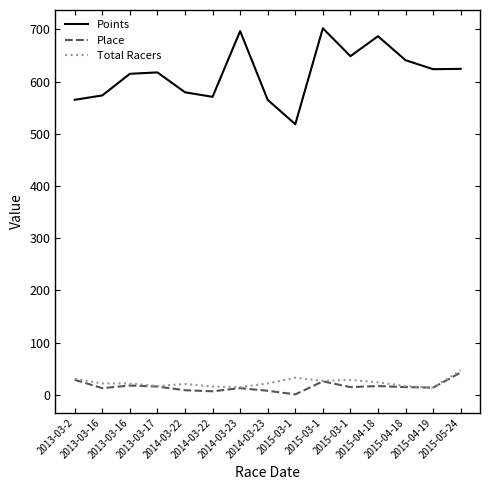

Reading left to right, extract all data points from this chart.

Points: 2013-03-2=565.0	2013-03-16=573.4	2013-03-16=614.8	2013-03-17=617.5	2014-03-22=579.4	2014-03-22=570.7	2014-03-23=696.6	2014-03-23=564.9	2015-03-1=518.3	2015-03-1=701.9	2015-03-1=648.5	2015-04-18=686.7	2015-04-18=640.8	2015-04-19=623.6	2015-05-24=624.2
Place: 2013-03-2=29.0	2013-03-16=13.0	2013-03-16=18.0	2013-03-17=16.0	2014-03-22=9.0	2014-03-22=7.0	2014-03-23=13.0	2014-03-23=8.0	2015-03-1=1.0	2015-03-1=26.0	2015-03-1=15.0	2015-04-18=17.0	2015-04-18=15.0	2015-04-19=14.0	2015-05-24=43.0
Total Racers: 2013-03-2=31.0	2013-03-16=22.0	2013-03-16=22.0	2013-03-17=17.0	2014-03-22=21.0	2014-03-22=16.0	2014-03-23=15.0	2014-03-23=22.0	2015-03-1=33.0	2015-03-1=27.0	2015-03-1=29.0	2015-04-18=24.0	2015-04-18=17.0	2015-04-19=14.0	2015-05-24=47.0